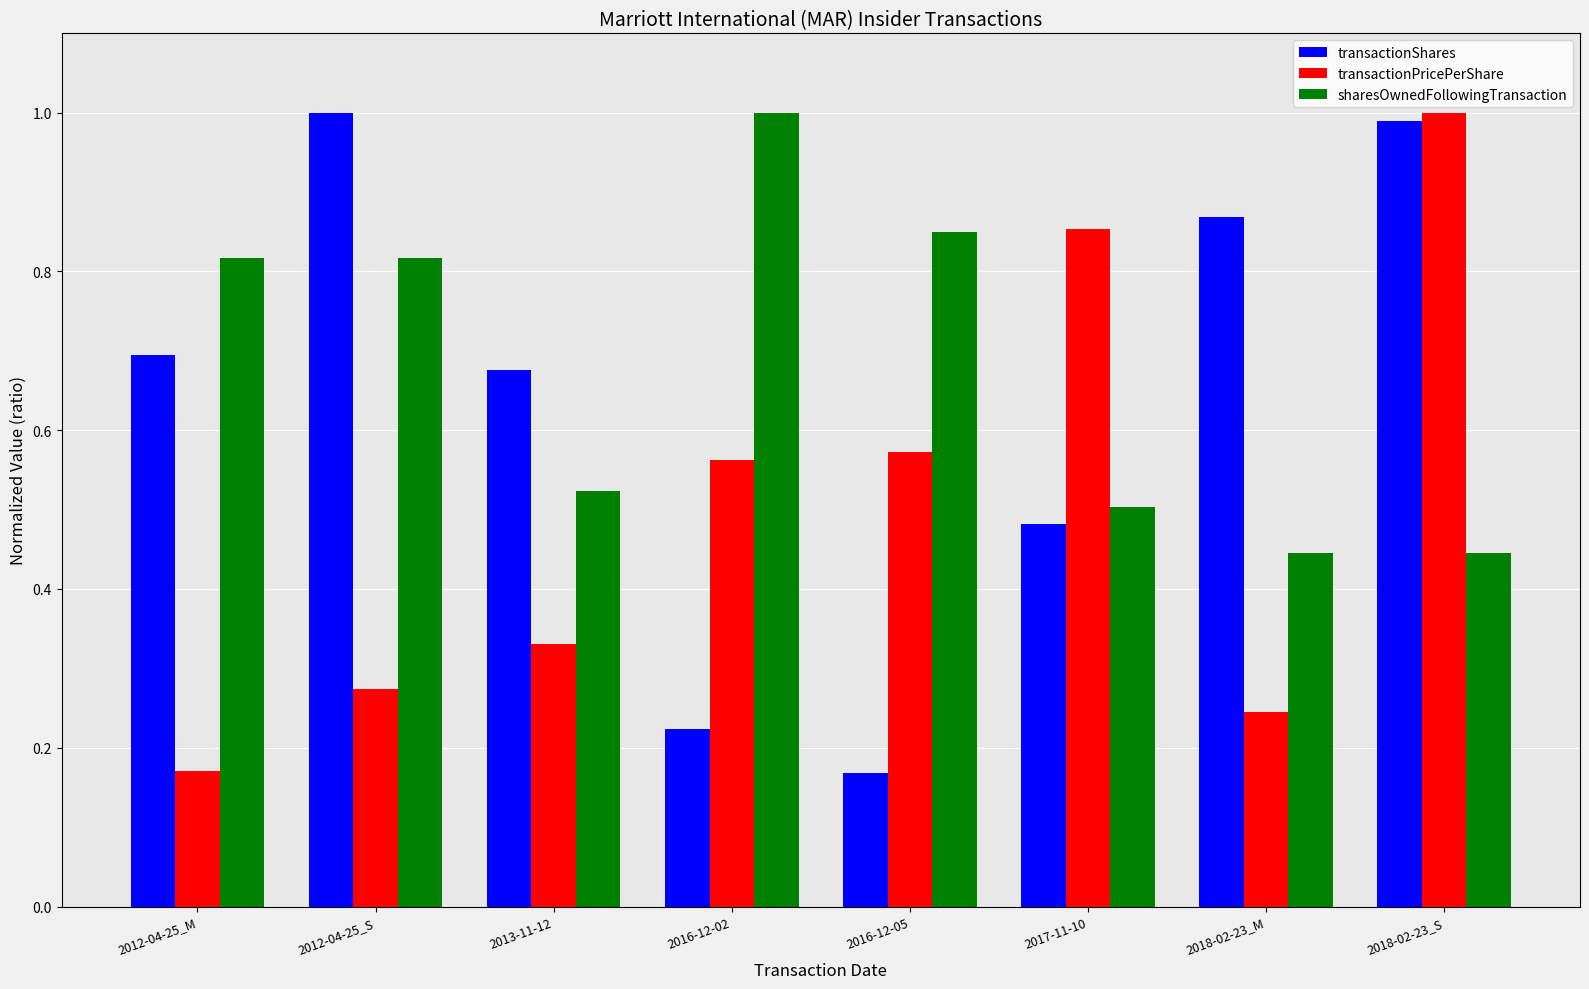

Is it true that transactionPricePerShare equals 1.0 at 2018-02-23_S?

True